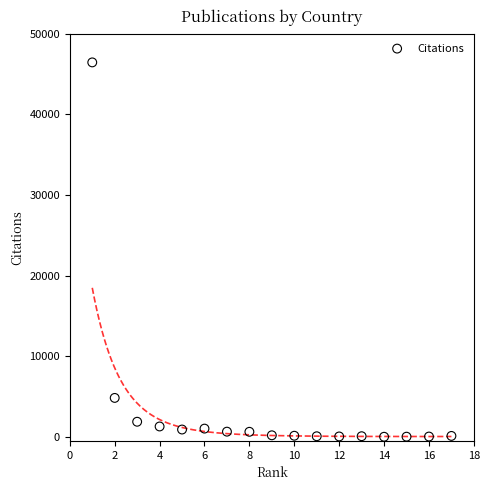

What is the range of X values (max minus min)?

16